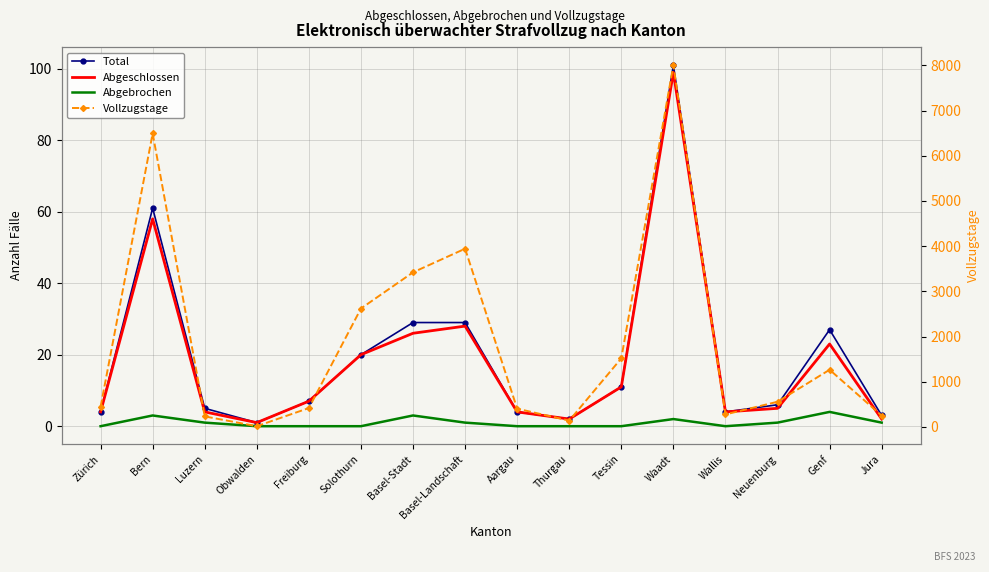

At which category does Abgeschlossen reach its first local peak?

Bern